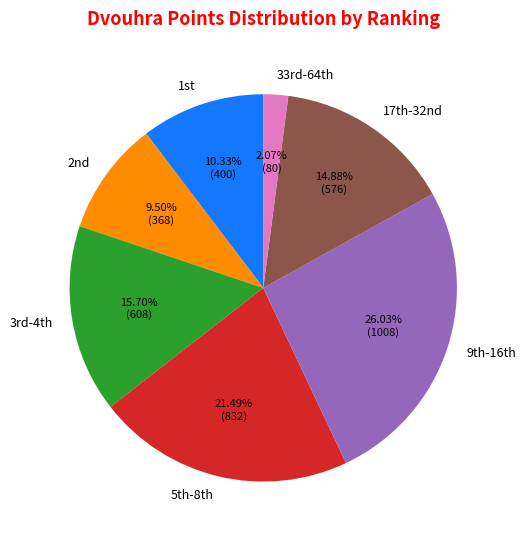

How many segments does this pie chart have?

7